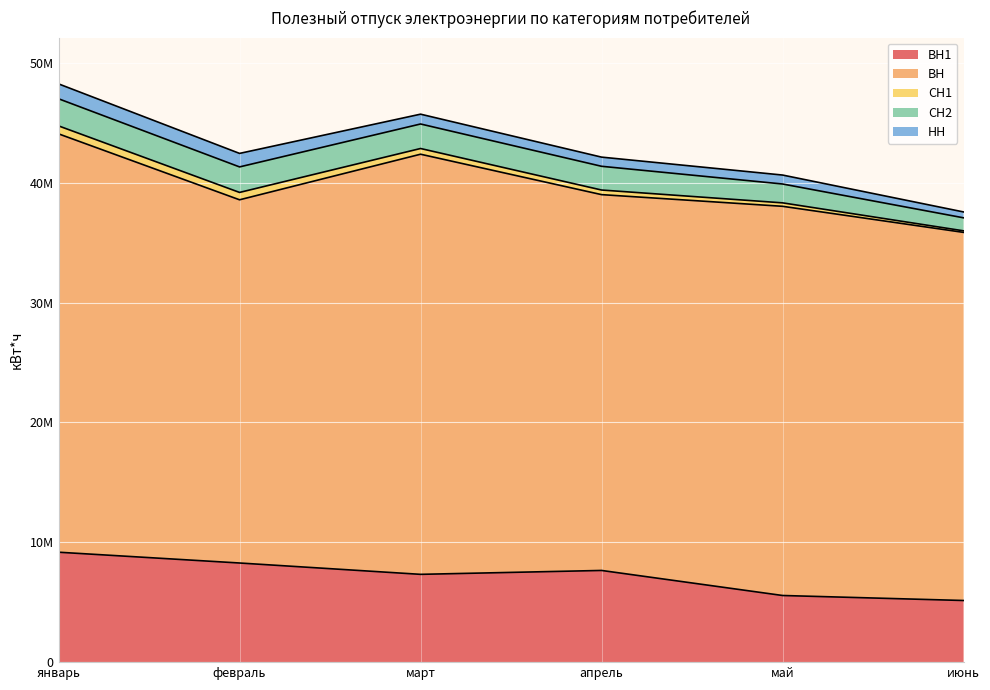

How many values in the СН1 series exceed 476191?

2